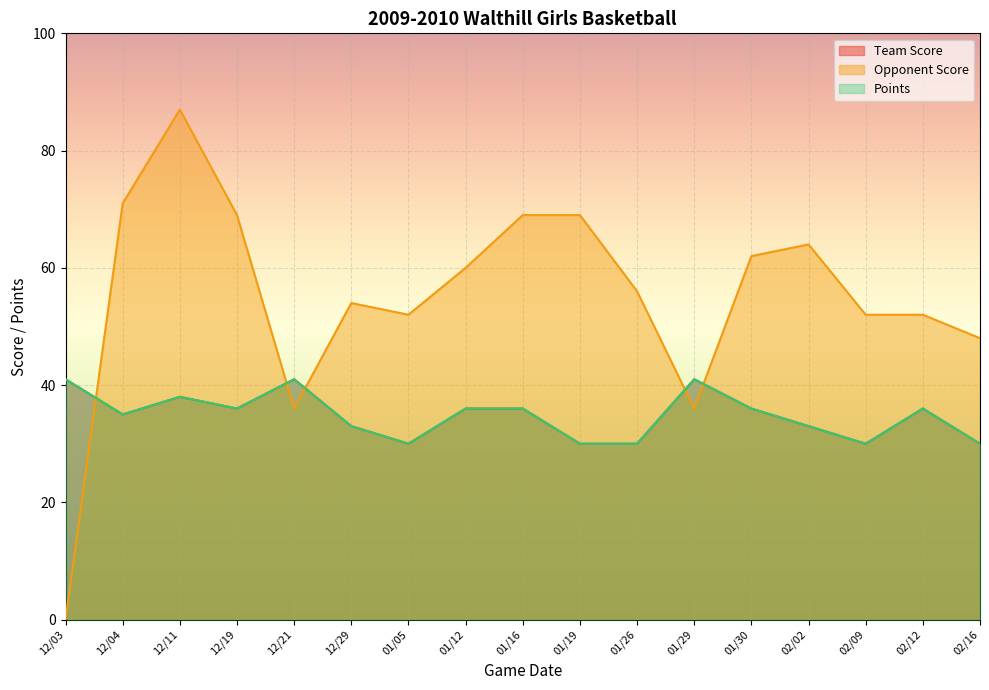

Rank the series by their maximum value, from lowest to highest.

Team Score, Points, Opponent Score